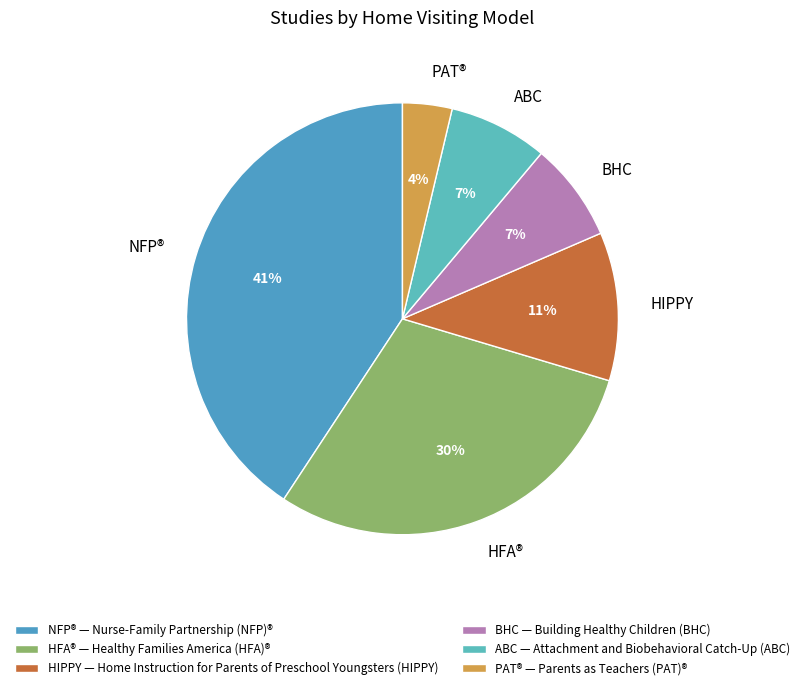

Do BHC and NFP® together represent more than half of the pie?

No